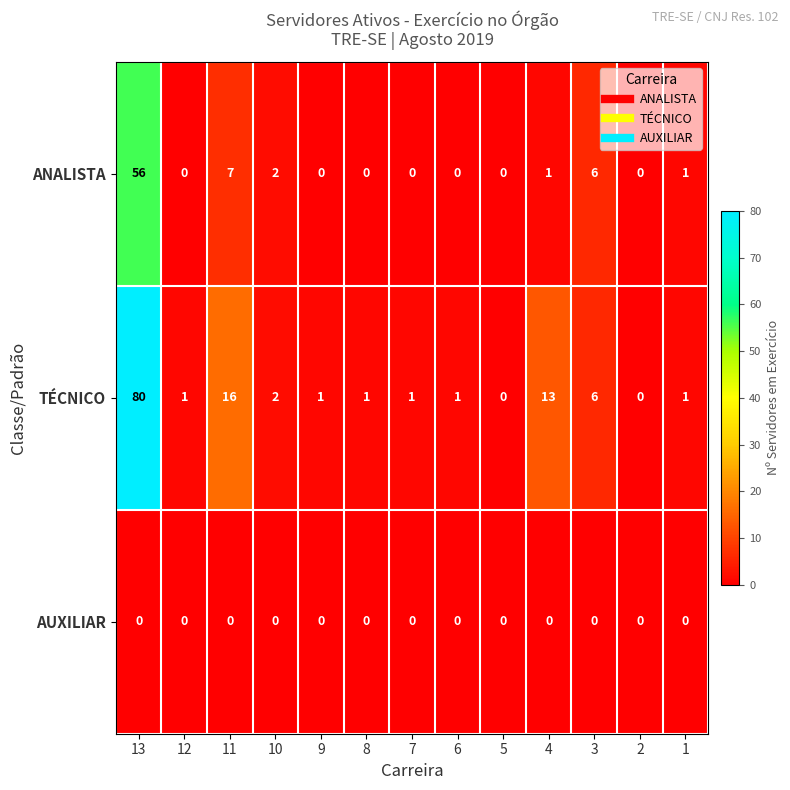

At which label does TÉCNICO first exceed 1?

13